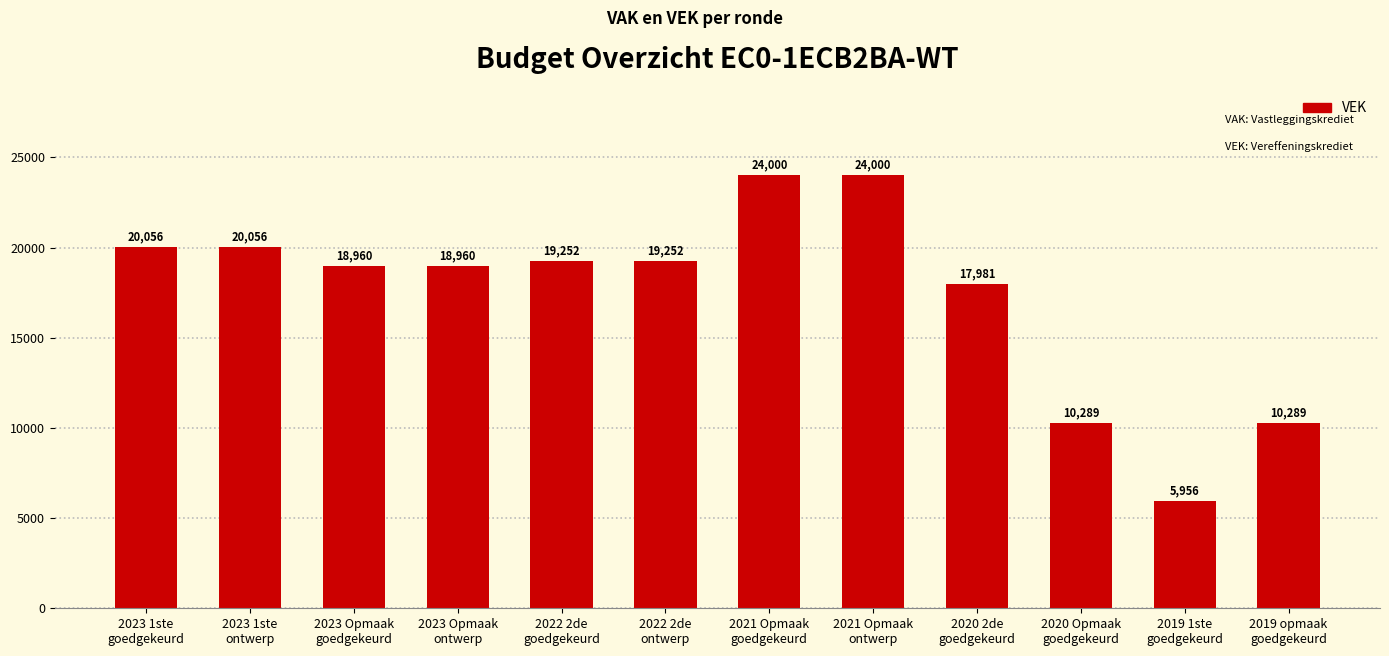

What is the sum of all values?

209051